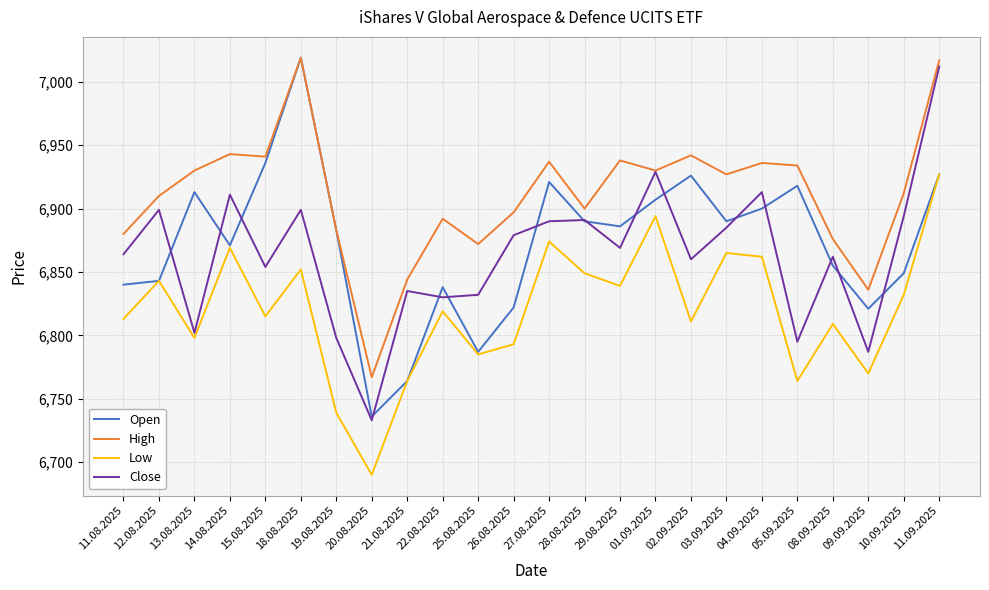

Read the Close value at 22.08.2025, to the nearest 10.

6830